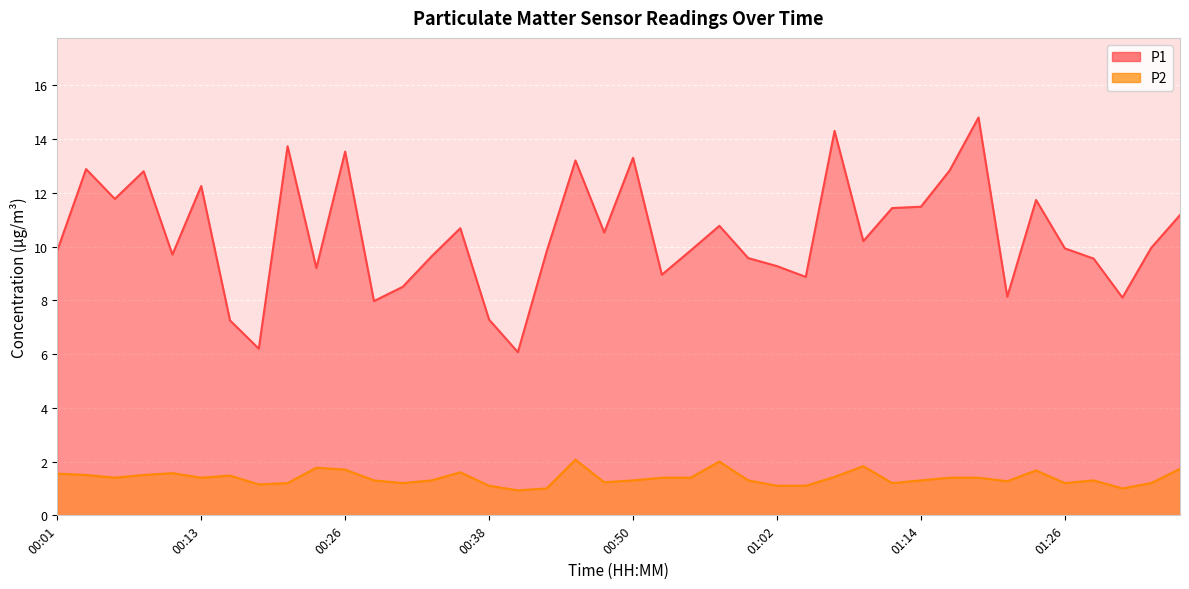

Which series changed the most between 01:07 and 01:33?

P1